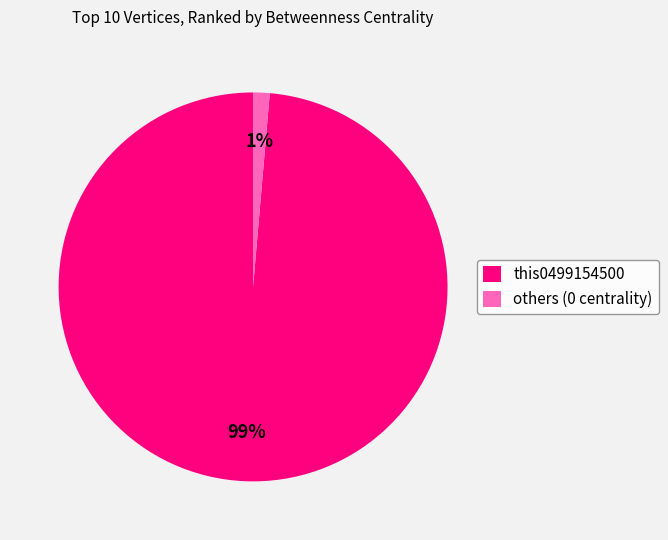

What is the smallest slice in the pie chart?

others (0 centrality)